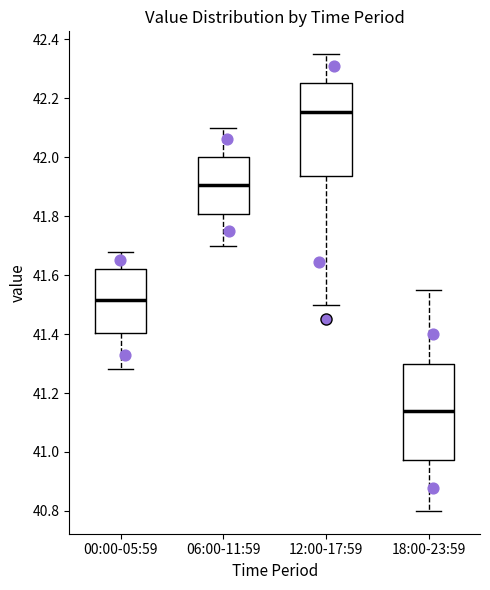

Reading left to right, read every box against the y-axis: the position of its median line, the range the box covers, and the ends of its whiskers. The values are not printed on the chart, so give them approximately, as read against the axis.

00:00-05:59: median 41.52, box 41.40 to 41.62, whiskers 41.28 to 41.68
06:00-11:59: median 41.90, box 41.80 to 42.00, whiskers 41.70 to 42.10
12:00-17:59: median 42.16, box 41.94 to 42.26, whiskers 41.50 to 42.36
18:00-23:59: median 41.14, box 40.98 to 41.30, whiskers 40.80 to 41.56